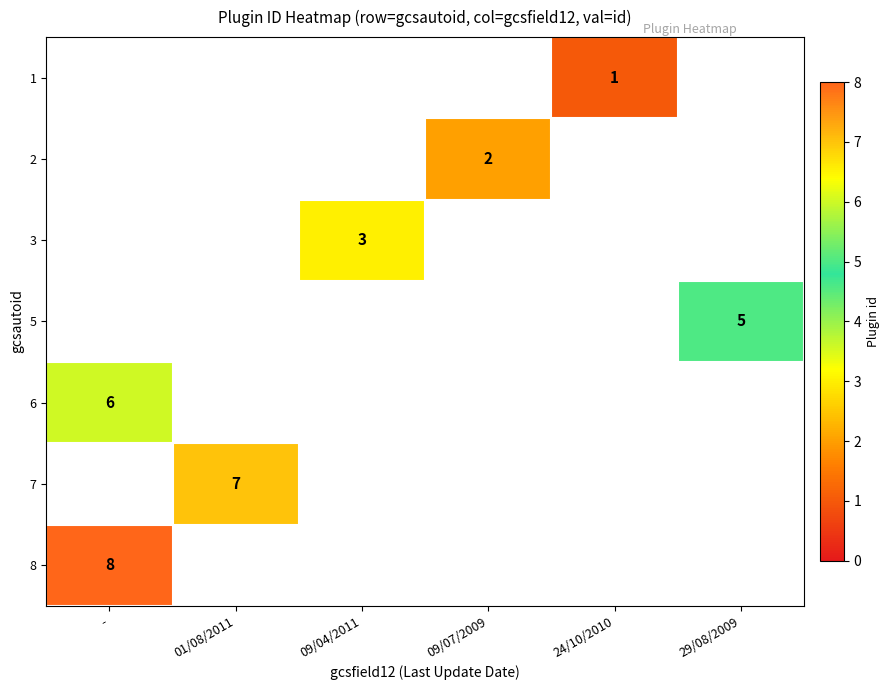

Is it true that 5 equals 5 at 29/08/2009?

True